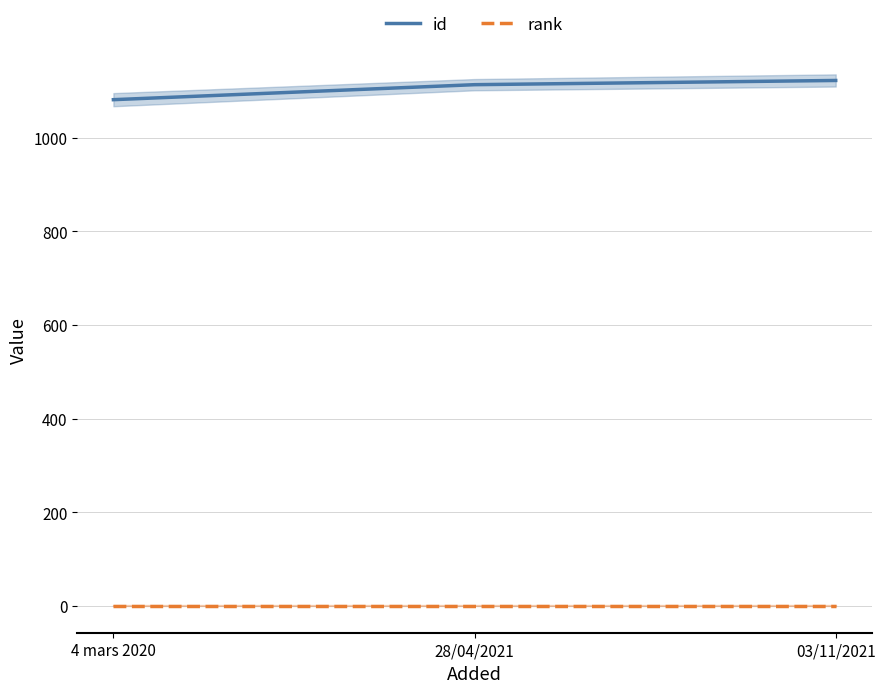

What is the difference between the id values at 03/11/2021 and 4 mars 2020?

41